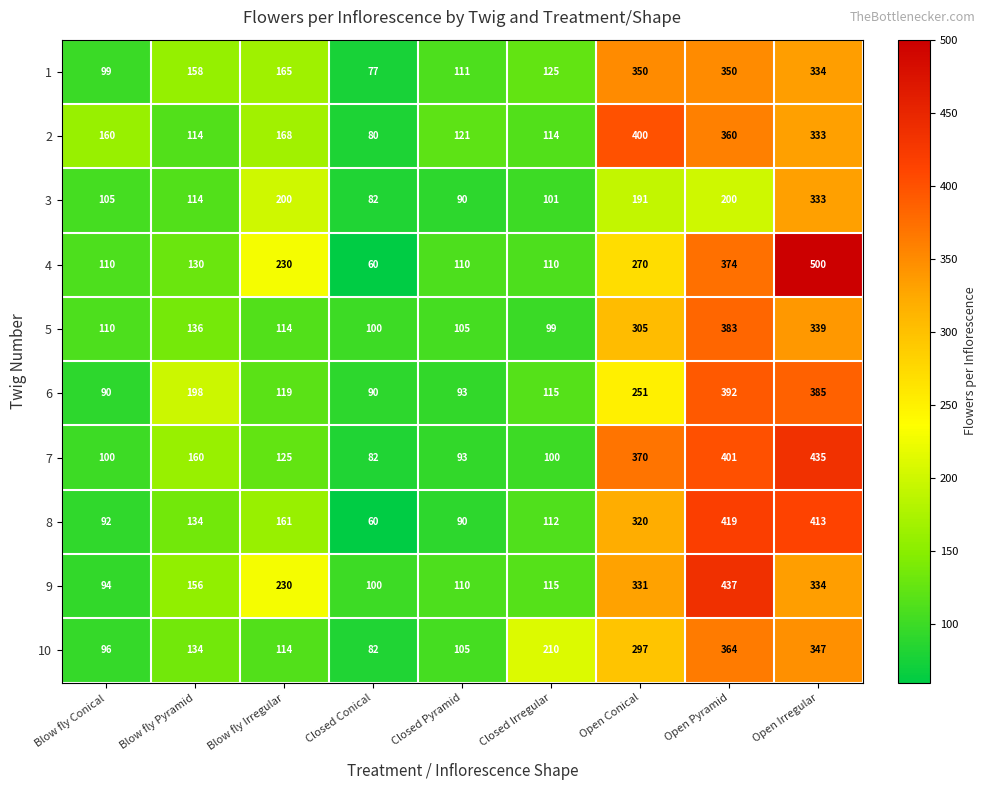

At which label does 6 reach its peak?

Open Pyramid